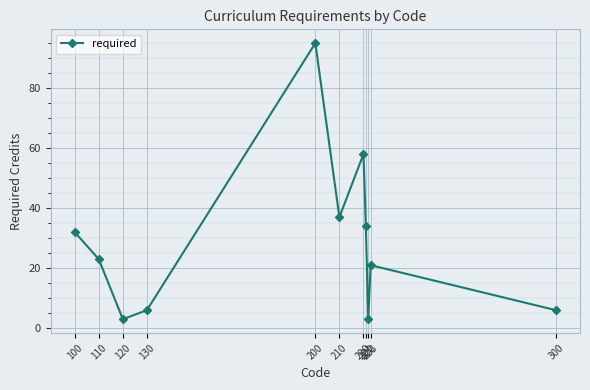

Approximately how many times larger is the value at 300 compared to 222?

2.0